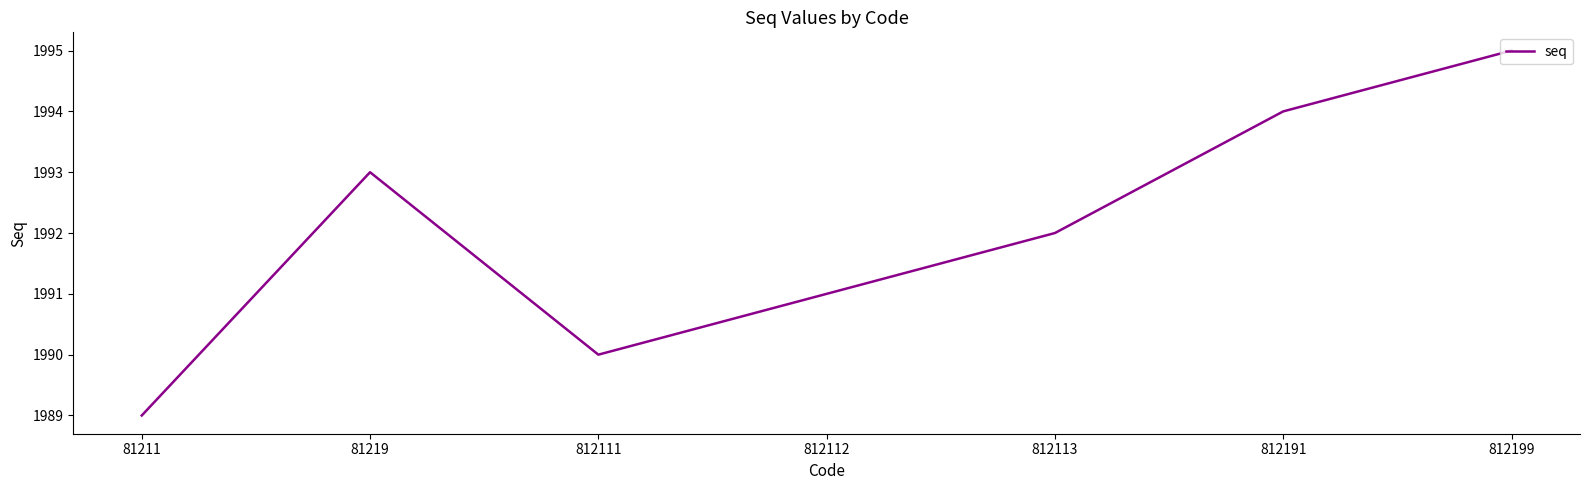

List the labels in order of value, smallest first.

81211, 812111, 812112, 812113, 81219, 812191, 812199